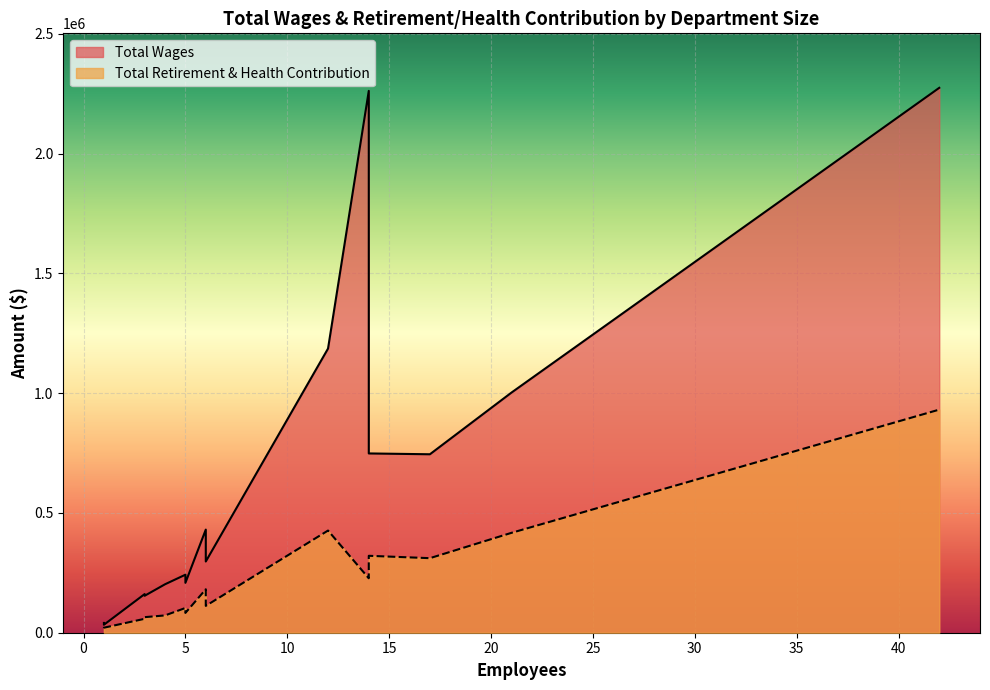

Between 17 and 4, which series saw the biggest shift?

Total Wages